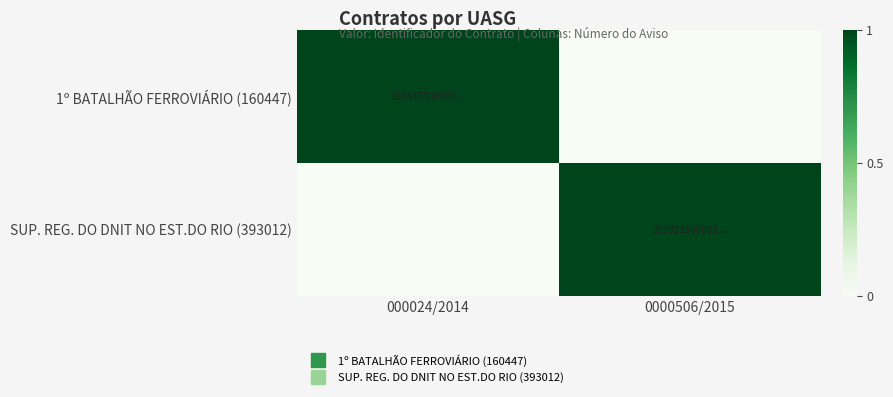

At which category does the chart reach its peak across all series?

000024/2014